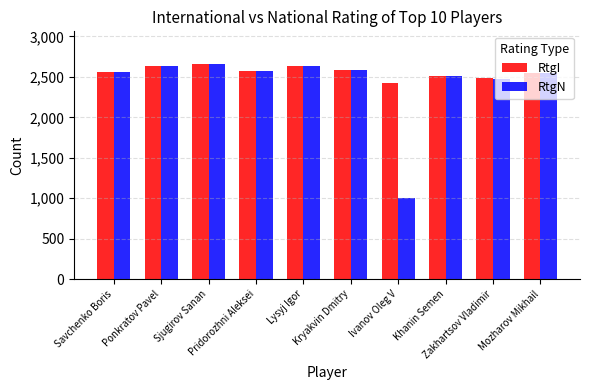

What is the average value of the RtgI series?

2562